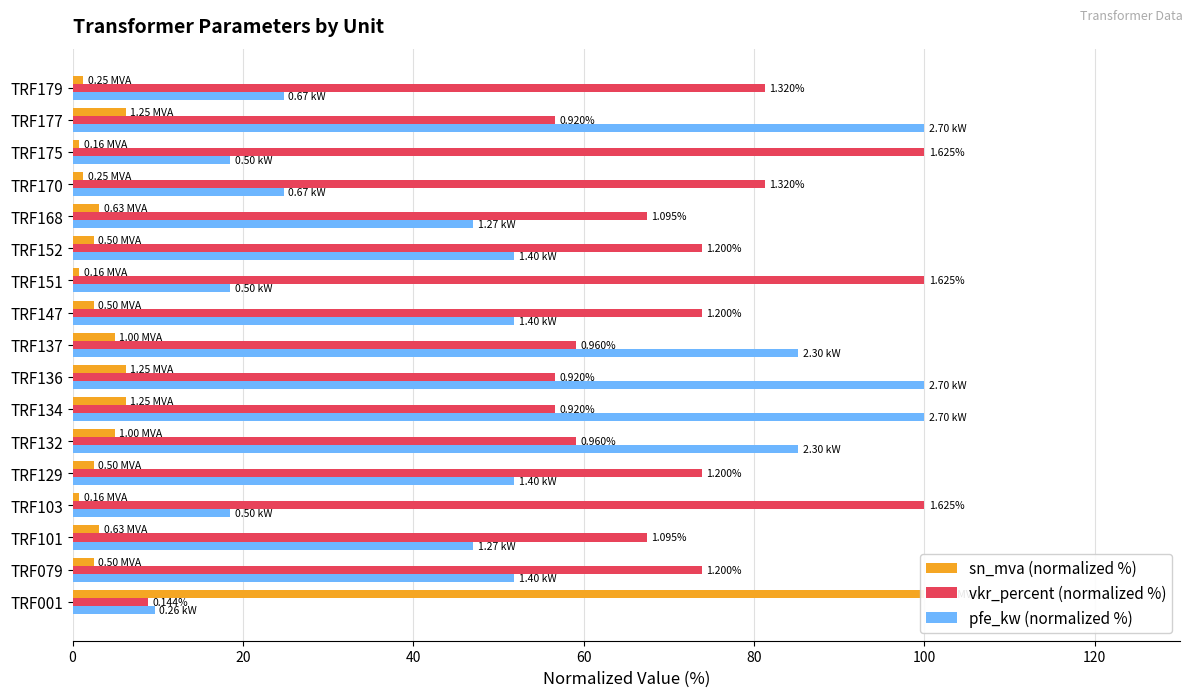

True or false: pfe_kw (normalized %) has a value of 12.0 at TRF101.

False